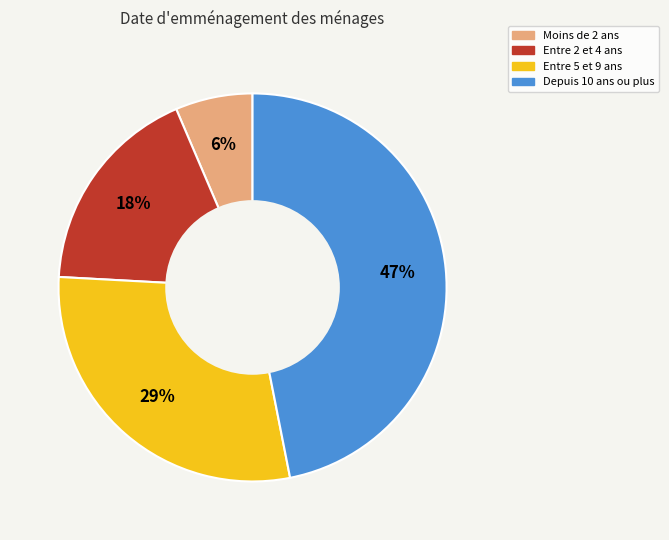

To the nearest percent, what is the average slice percentage?

25%